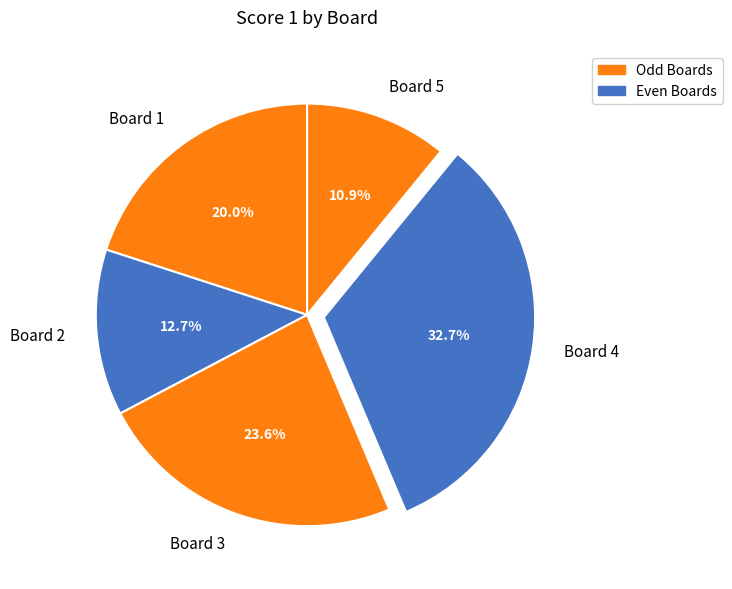

Rank the categories by value from highest to lowest.

Board 4, Board 3, Board 1, Board 2, Board 5